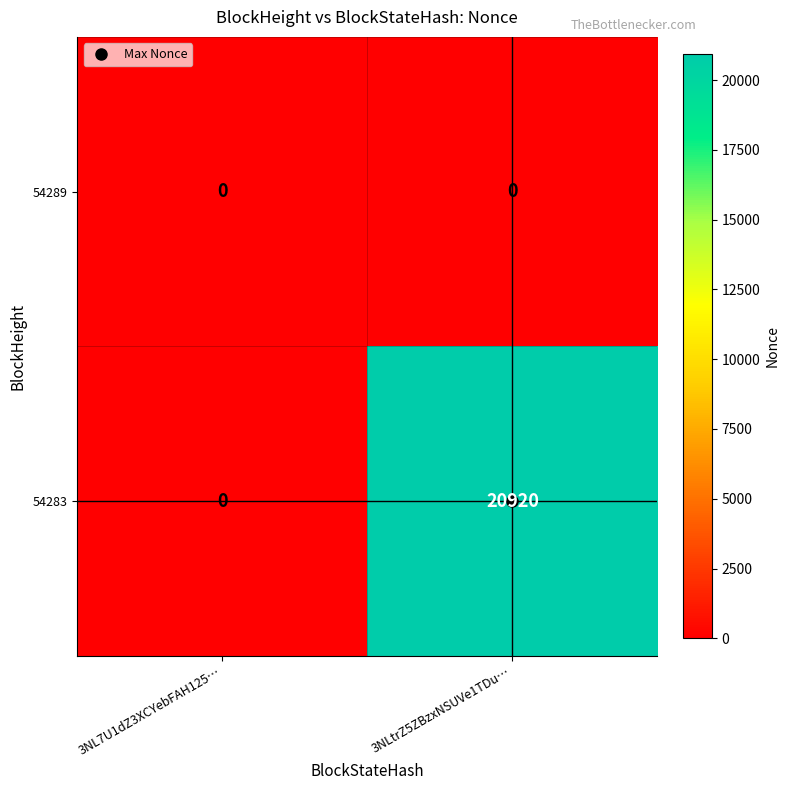

Between 3NL7U1dZ3XCYebFAH125… and 3NLtrZ5ZBzxNSUVe1TDu…, which series saw the biggest shift?

54283